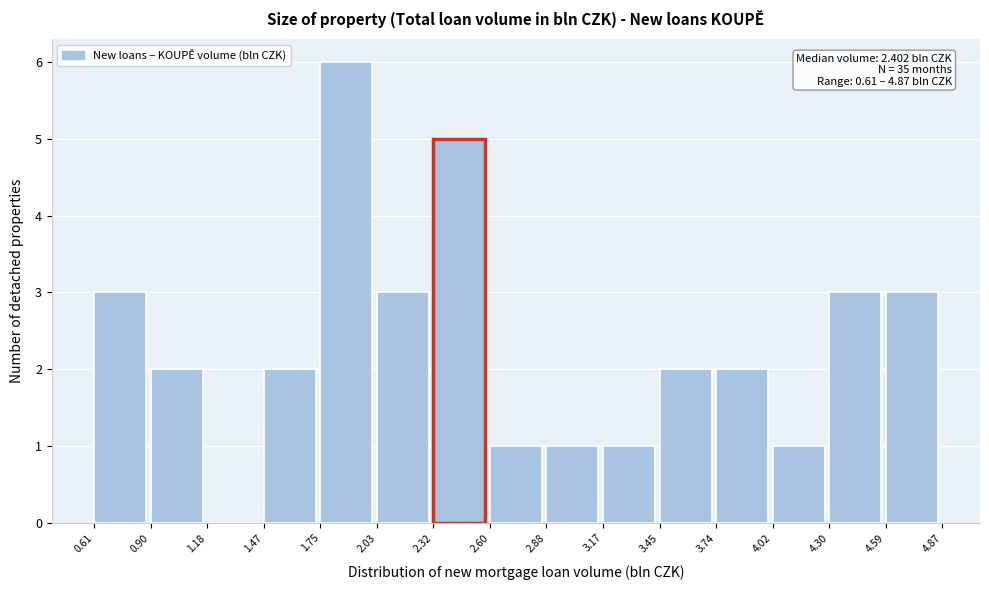

Over which range of the x-axis is the bar tallest?

1.75 to 2.03